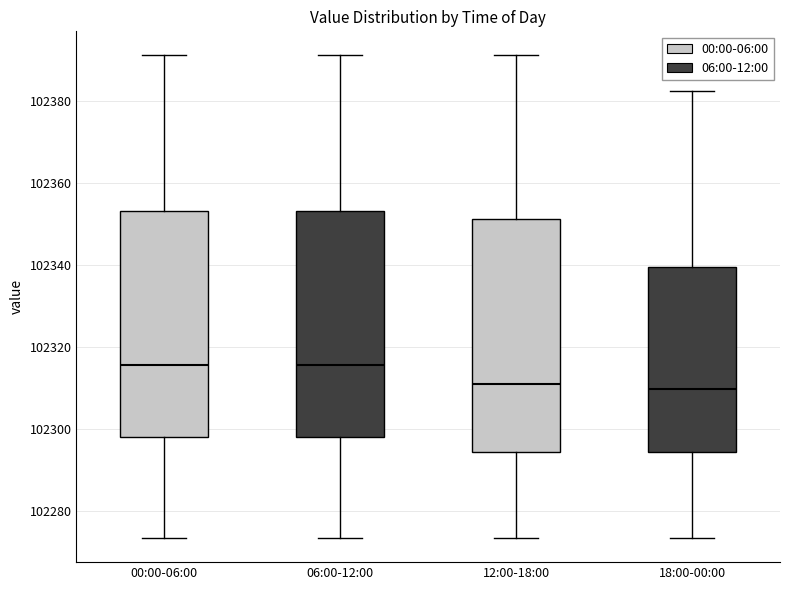

Reading left to right, transcribe this box plot: for each box, give where its median line is, the range the box spans, and where its two whiskers end, as read against the y-axis. The values are not printed on the chart, so give them approximately, as read against the axis.

00:00-06:00: median 102316, box 102298 to 102354, whiskers 102274 to 102392
06:00-12:00: median 102316, box 102298 to 102354, whiskers 102274 to 102392
12:00-18:00: median 102312, box 102294 to 102352, whiskers 102274 to 102392
18:00-00:00: median 102310, box 102294 to 102340, whiskers 102274 to 102382